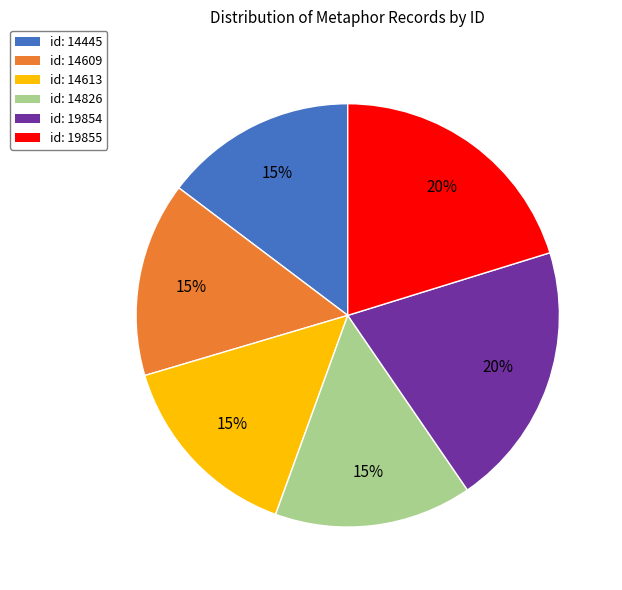

What percentage is the id: 14445 slice, to the nearest percent?

15%